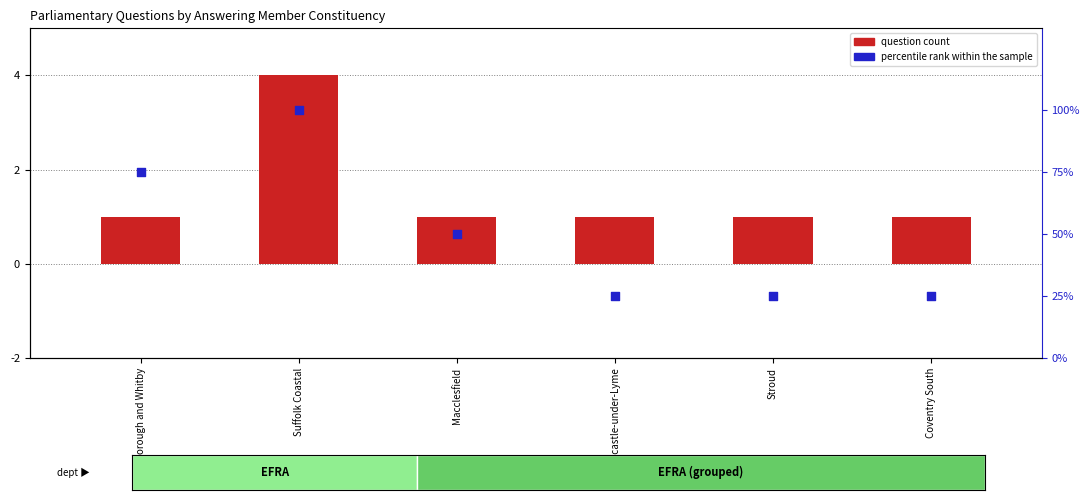

Which series reaches the maximum Y coordinate?

percentile rank within the sample